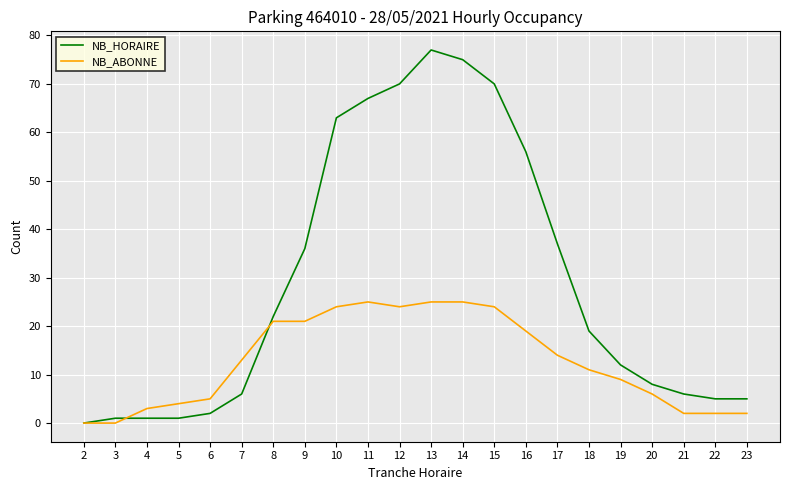

Which series has the largest total across all categories?

NB_HORAIRE